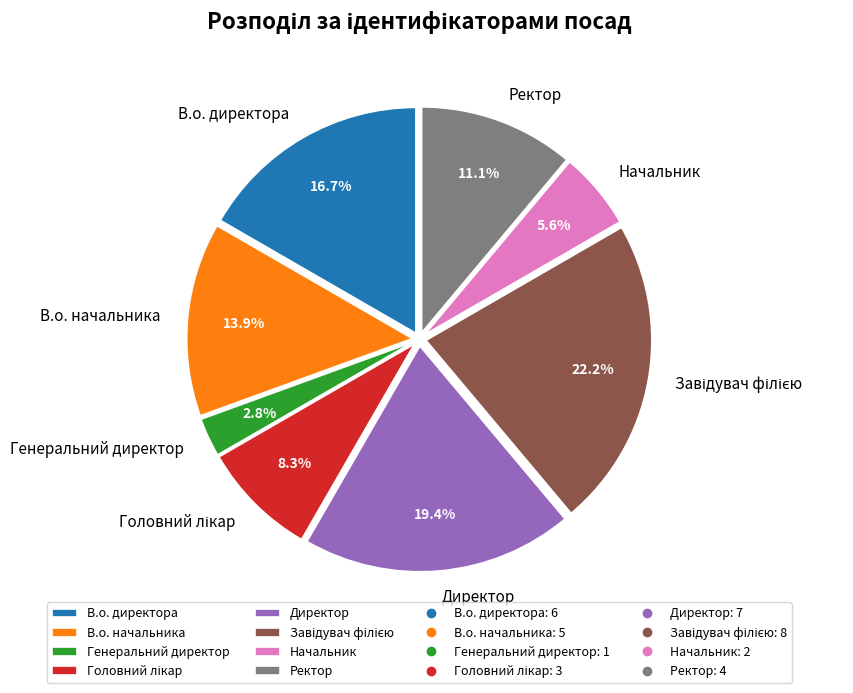

To the nearest percent, what is the difference between the largest and smallest slice percentages?

19%